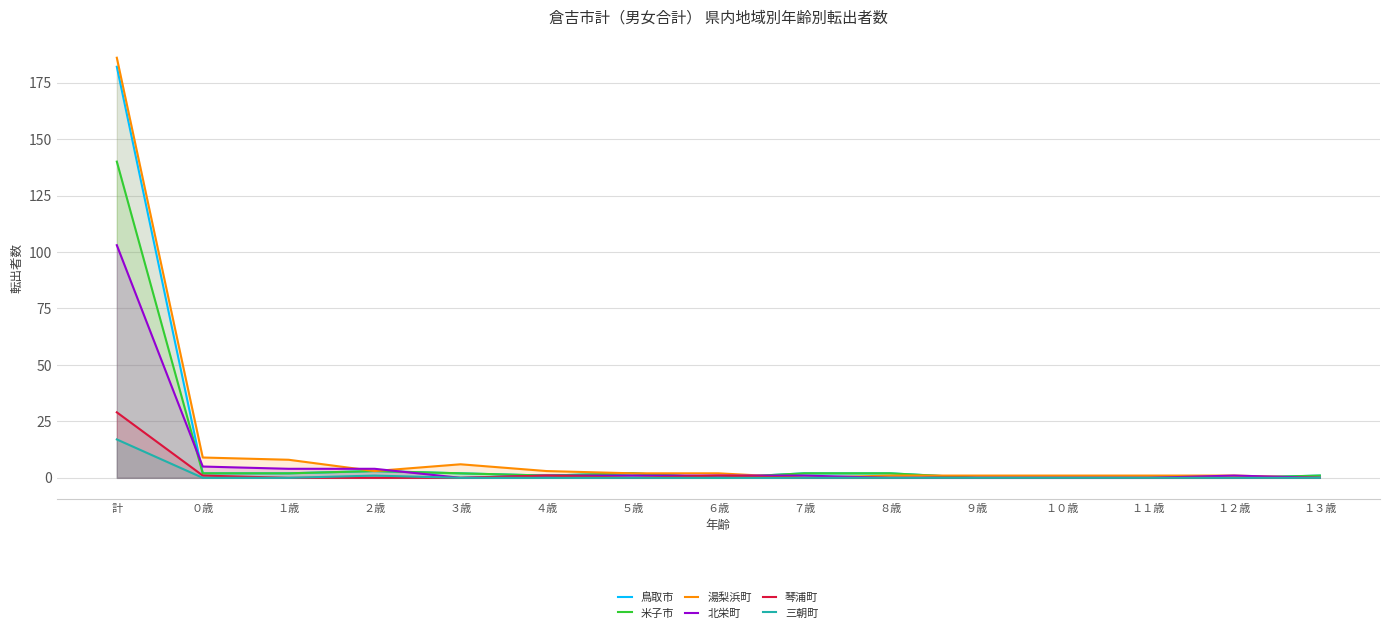

What position from the left is １２歳?

14